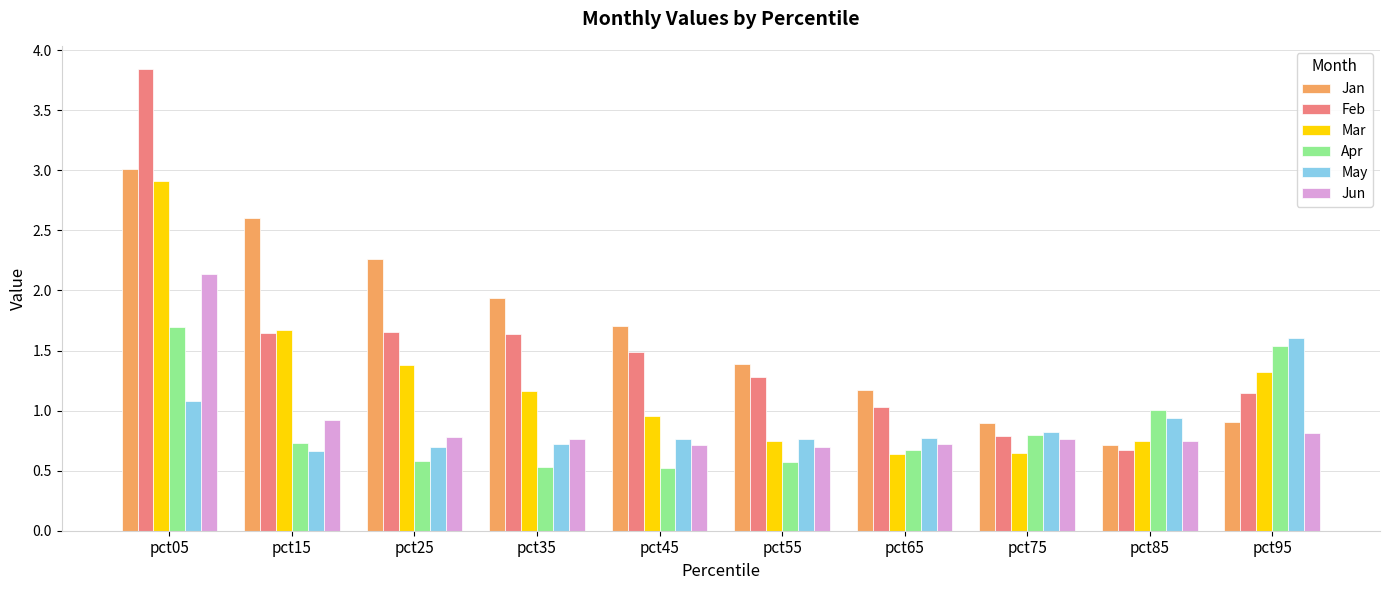

What is the difference between the maximum and minimum values in the Apr series?

1.2